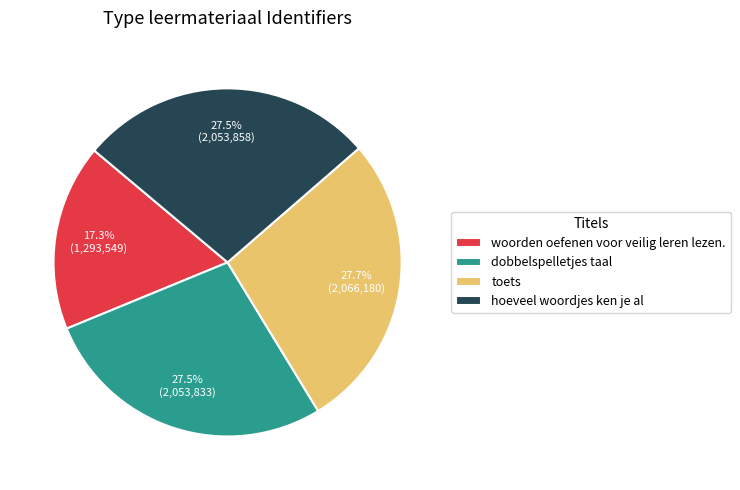

What is the smallest slice in the pie chart?

woorden oefenen voor veilig leren lezen.